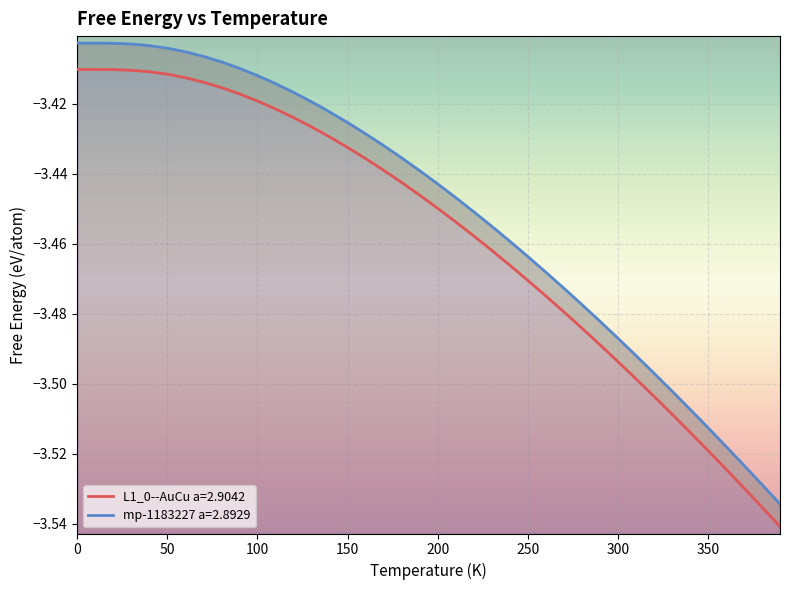

True or false: mp-1183227 a=2.8929 has more than 2 interior local peaks.

False